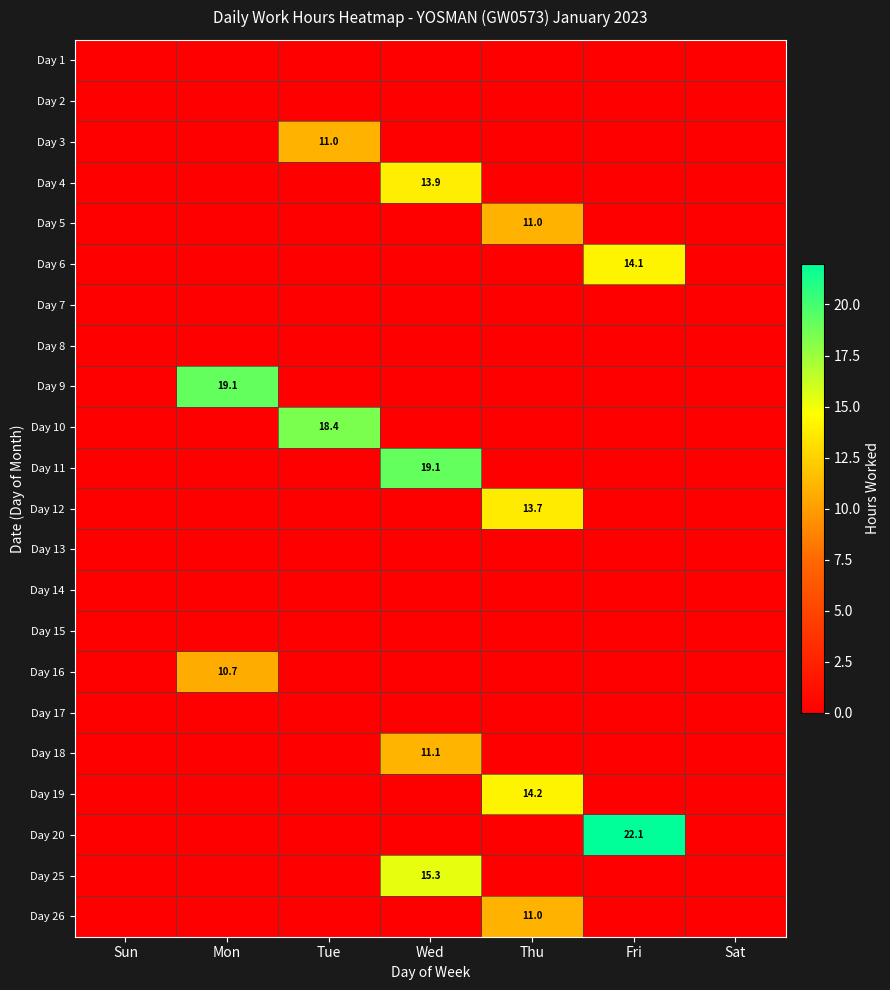

True or false: Day 25 has a value of 0.0 at Sat.

True